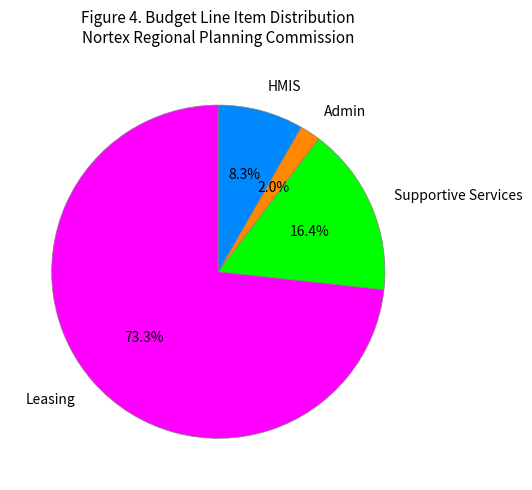

What is the largest slice in the pie chart?

Leasing